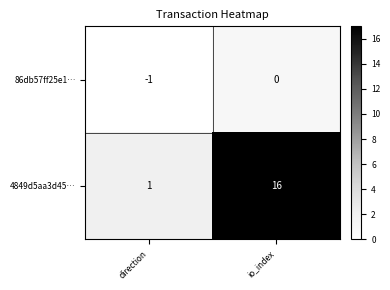

Rank the series by their maximum value, from lowest to highest.

86db57ff25e1…, 4849d5aa3d45…